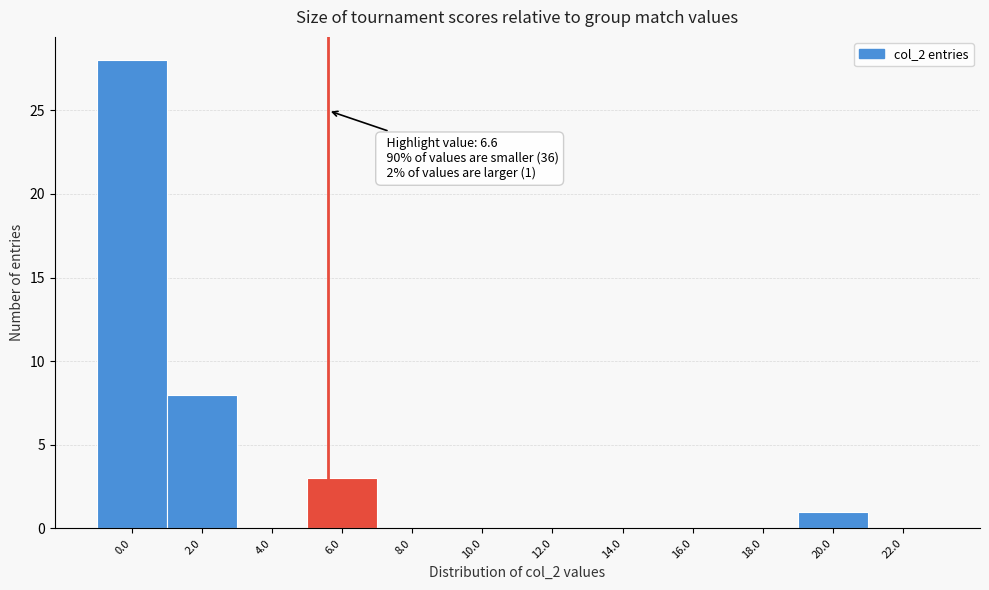

Reading left to right, transcribe all the data shown in this chart.

0.0=28	2.0=8	4.0=0	6.0=3	8.0=0	10.0=0	12.0=0	14.0=0	16.0=0	18.0=0	20.0=1	22.0=0